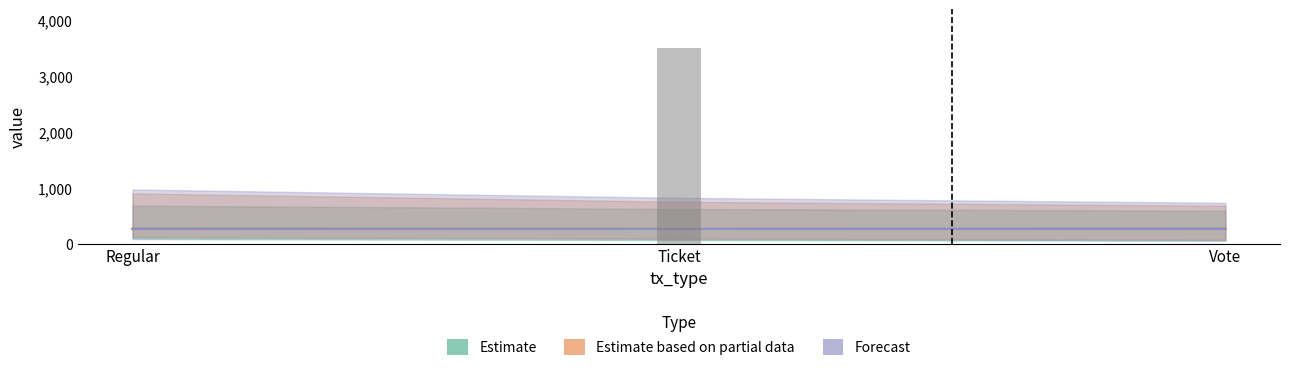

Where does the Estimate based on partial data series first go above 263?

Regular